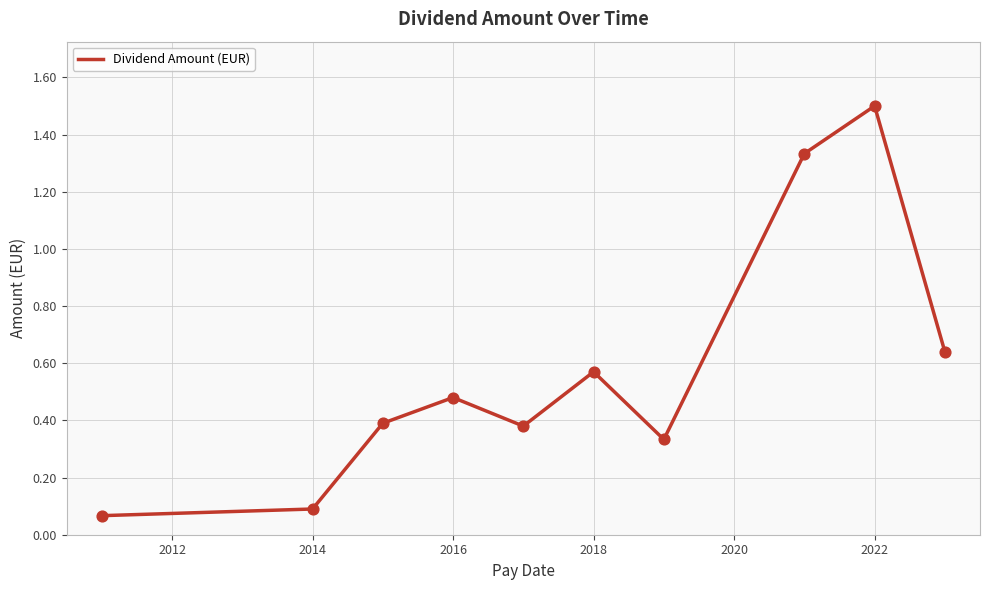

What is the difference between the maximum and minimum values?

1.4